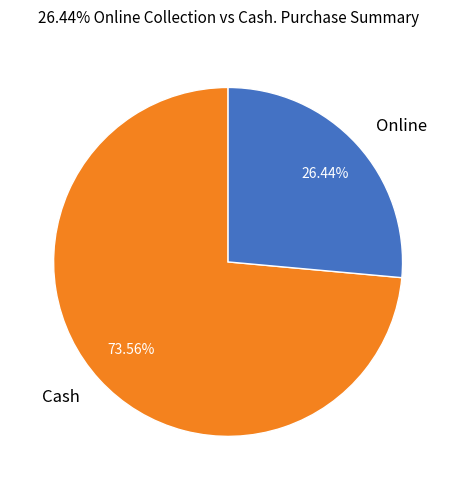

Approximately how many times larger is the value at Cash compared to Online?

2.8